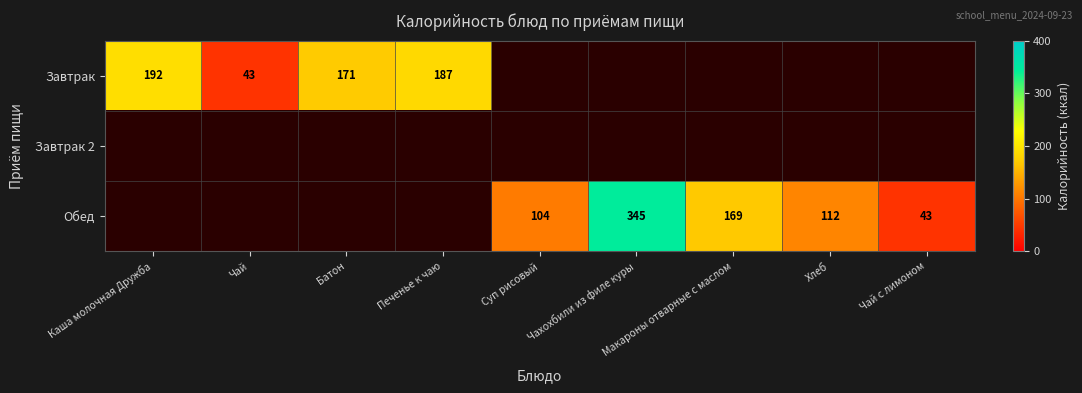

The Завтрак series shows 231 at Батон. True or false?

False